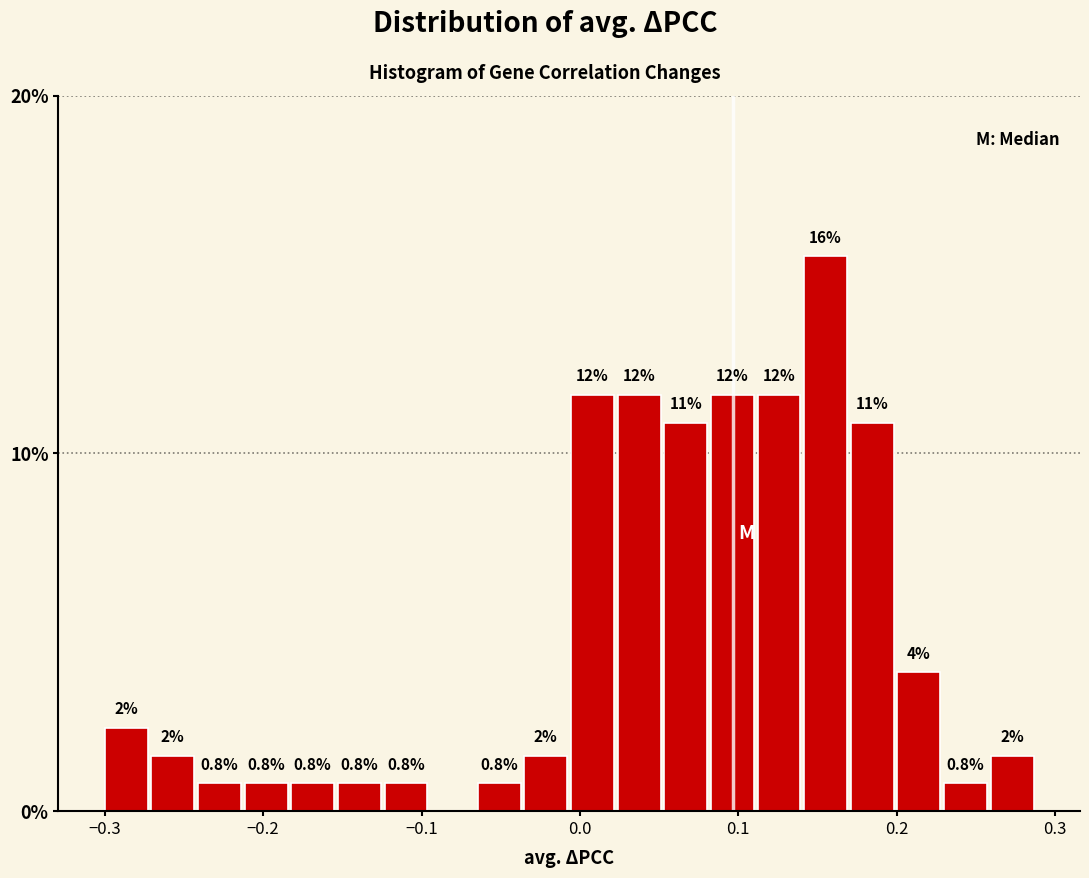

Around what value on the x-axis is the tallest bar? Give the approximate position of its centre, as read against the axis.

0.16